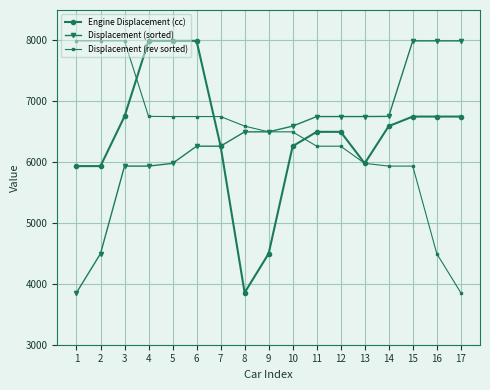

What is the difference between the maximum and second lowest values in the Engine Displacement (cc) series?

3496